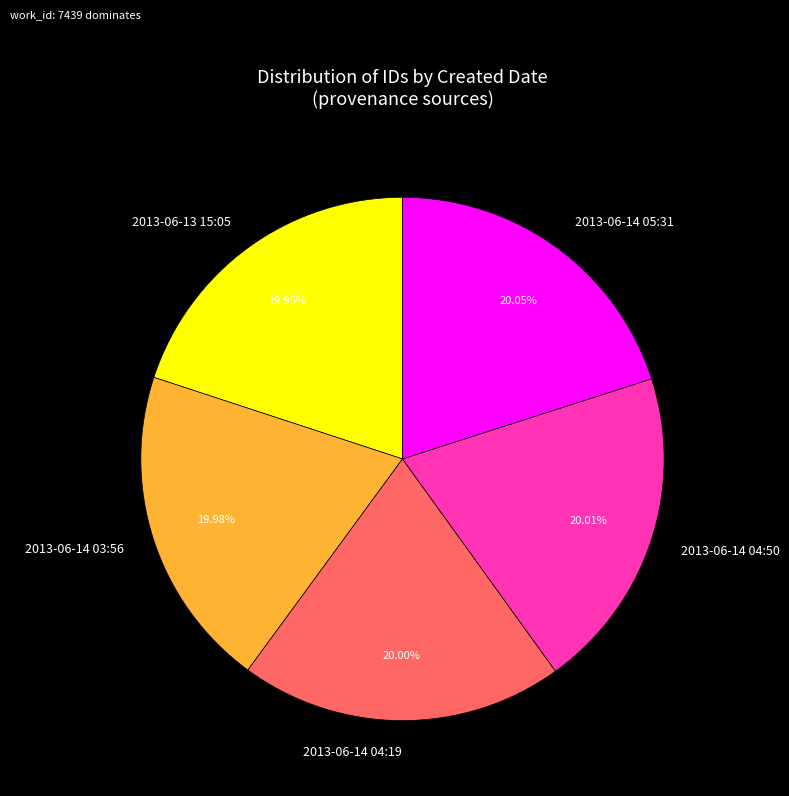

How many segments does this pie chart have?

5